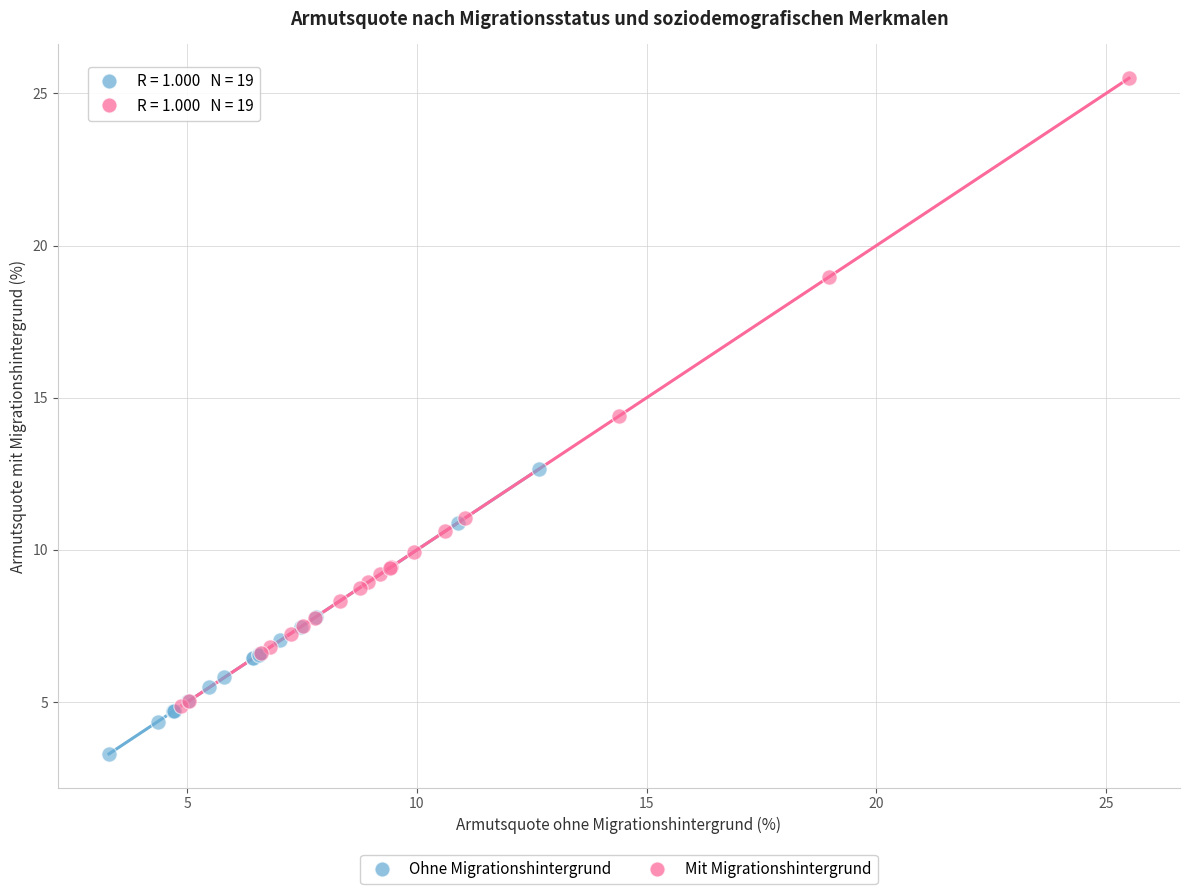

Which series has the widest spread of Y values?

Mit Migrationshintergrund